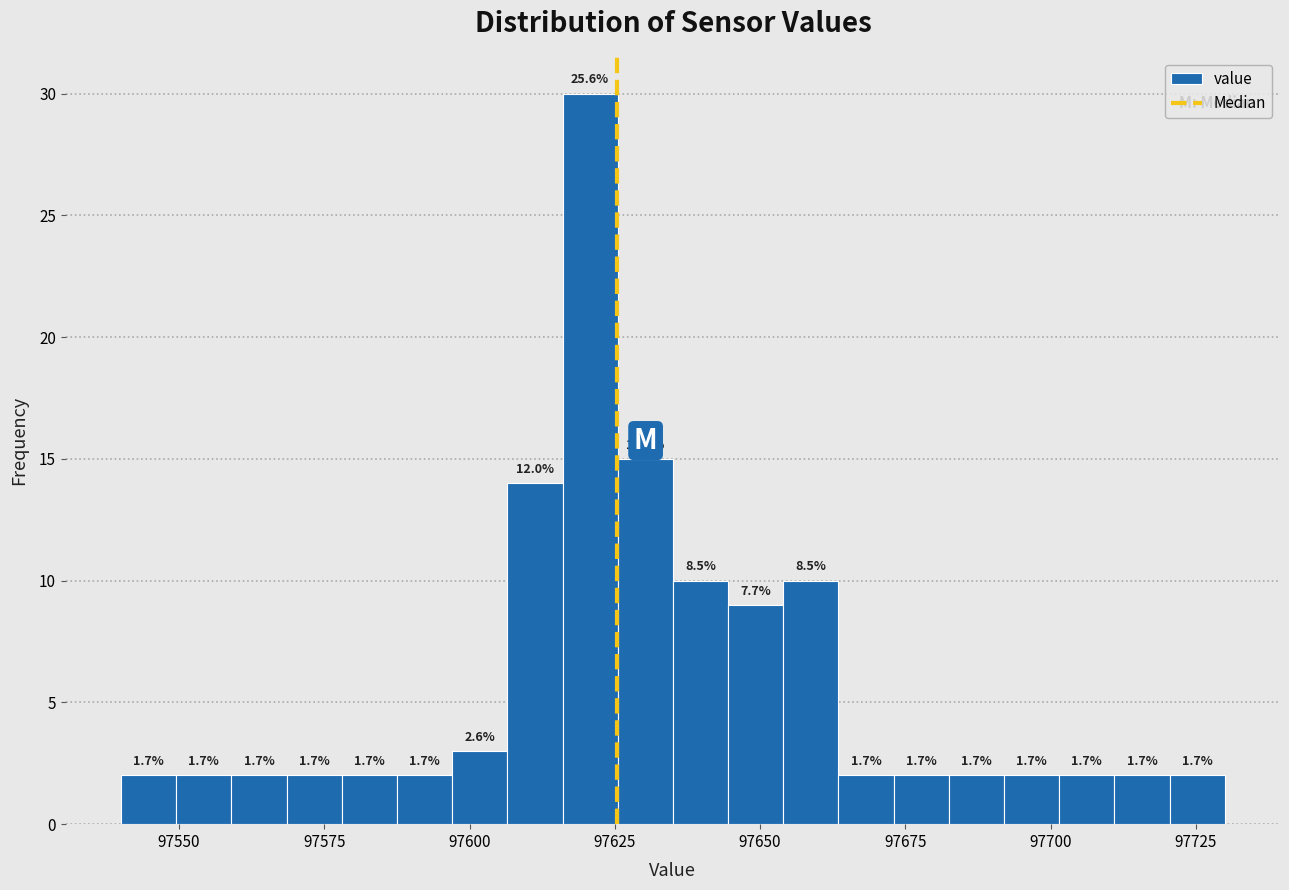

Around what value on the x-axis is the tallest bar? Give the approximate position of its centre, as read against the axis.

97620